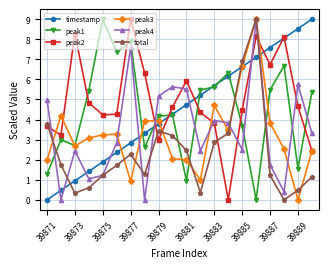

True or false: peak4 and timestamp intersect in this chart.

True